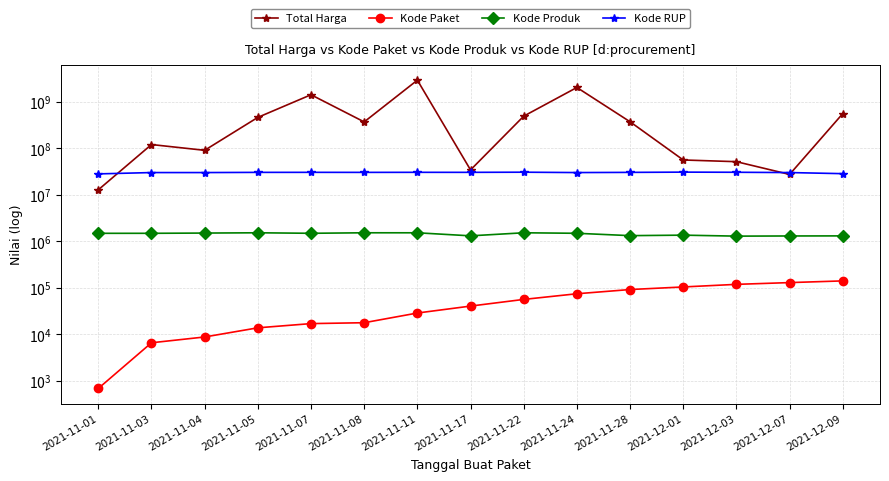

What is the approximate value of Kode Produk at 2021-11-28, to the nearest 50?

1318350